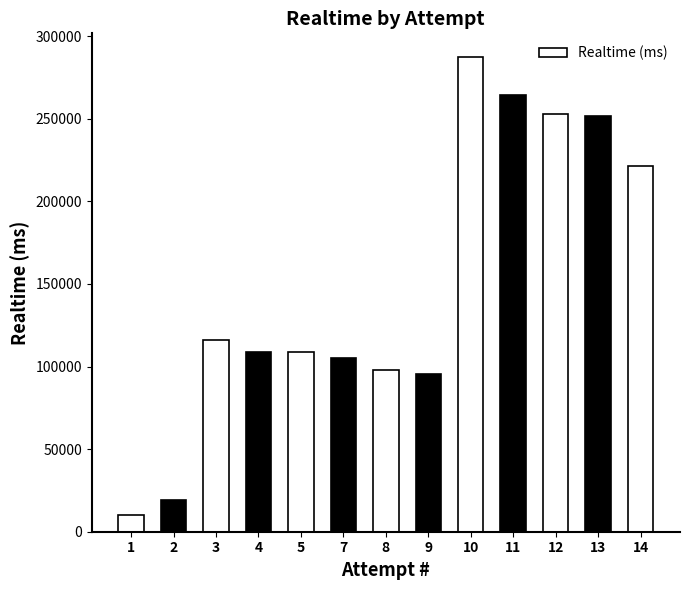

What is the change in value from 3 to 13?

+135389